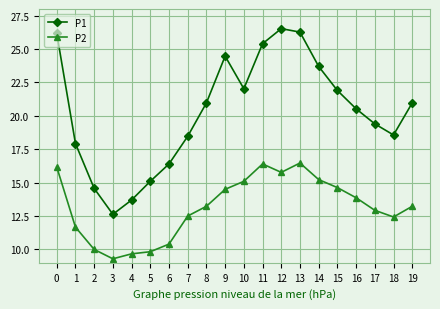

Which series has the largest total across all categories?

P1